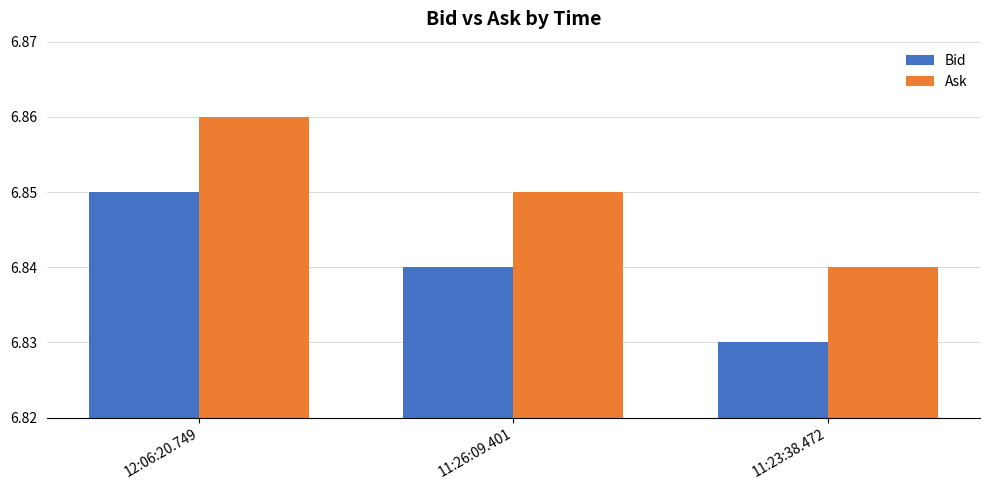

How many Bid values are between 6 and 7?

3